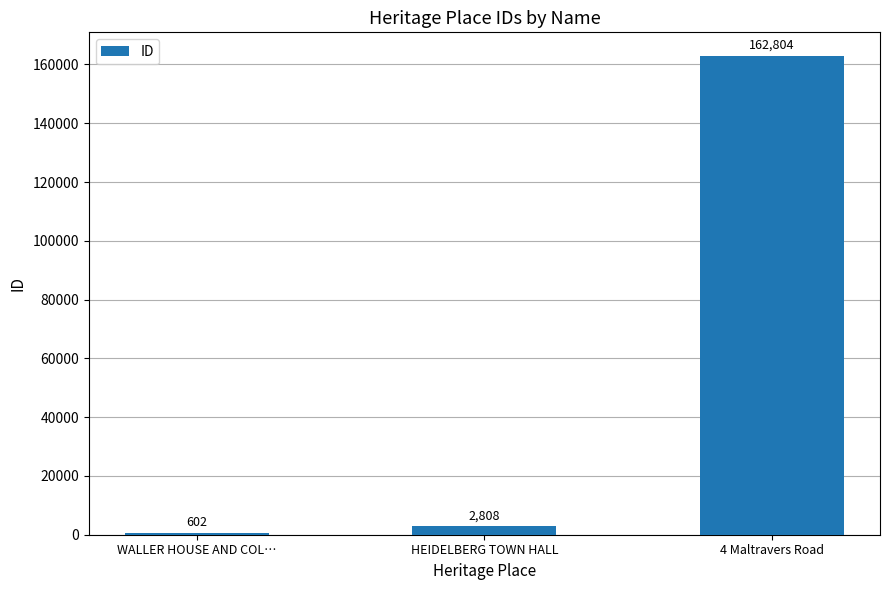

What is the value of the 3rd bar from the left?

162804